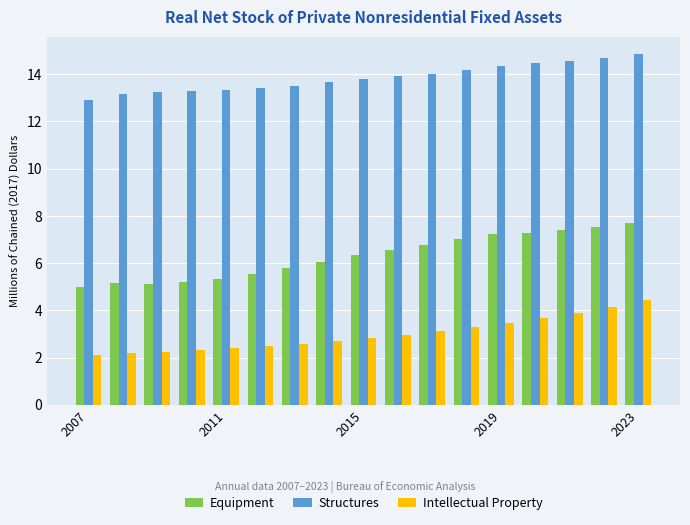

List the series in order of their peak value, lowest first.

Intellectual Property, Equipment, Structures